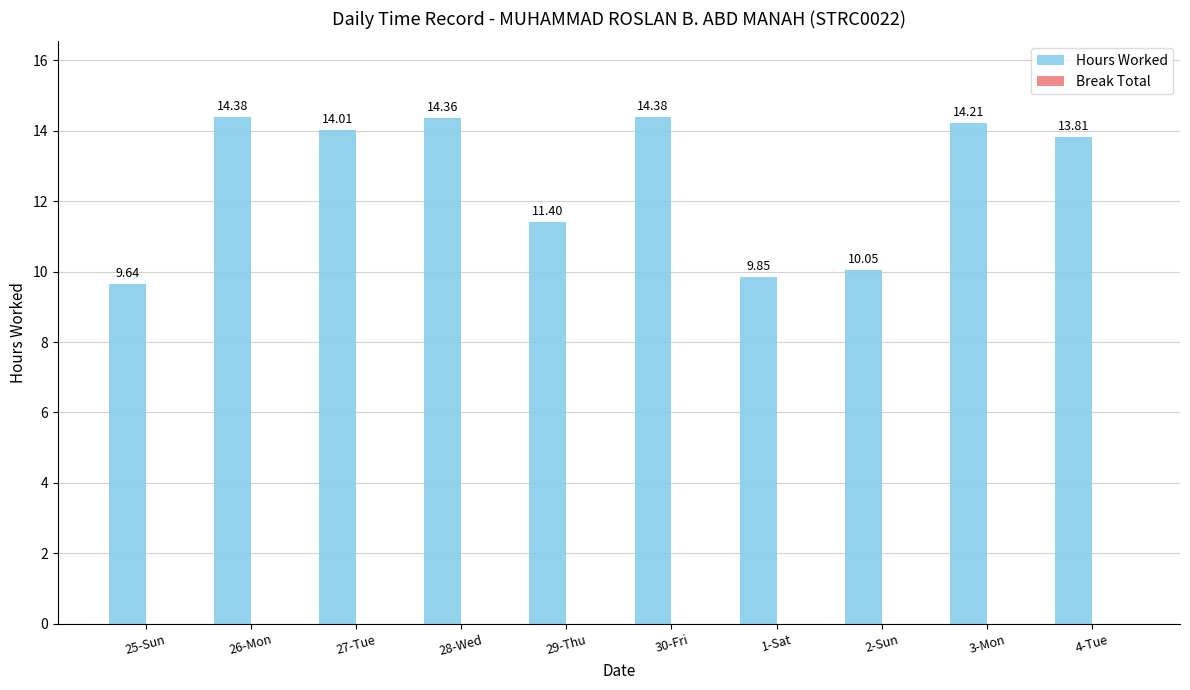

What is the label of the 9th bar from the right?

26-Mon